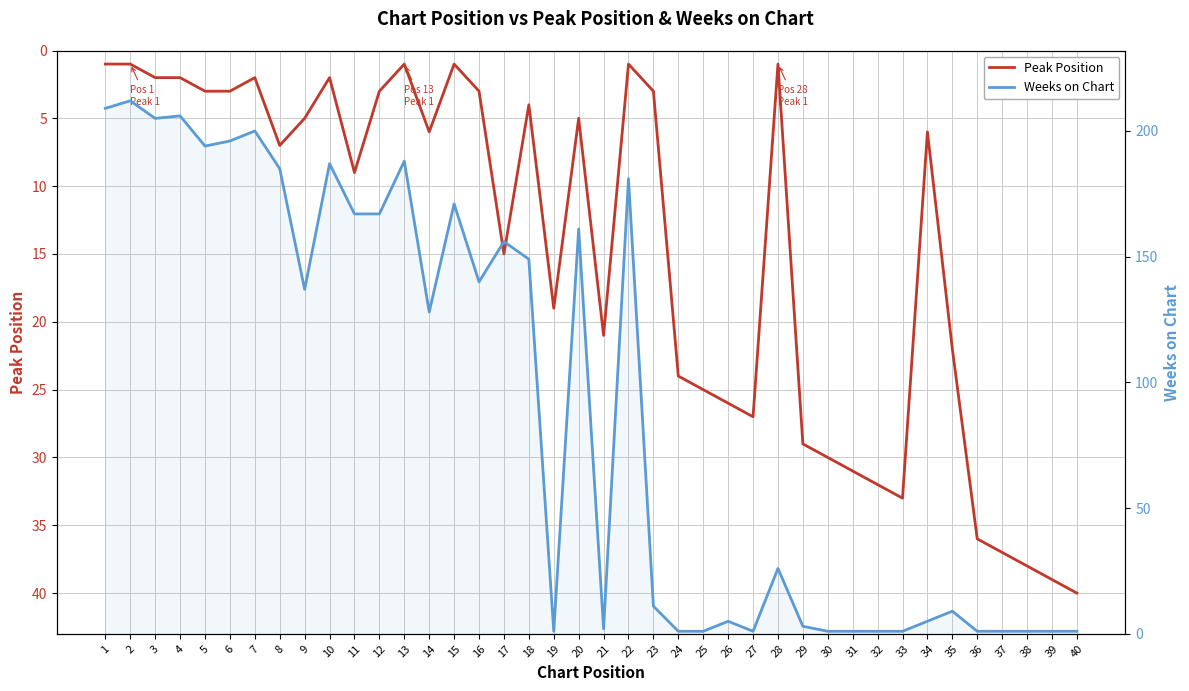

What is the value of the Weeks on Chart point at the 26th from the left?

5